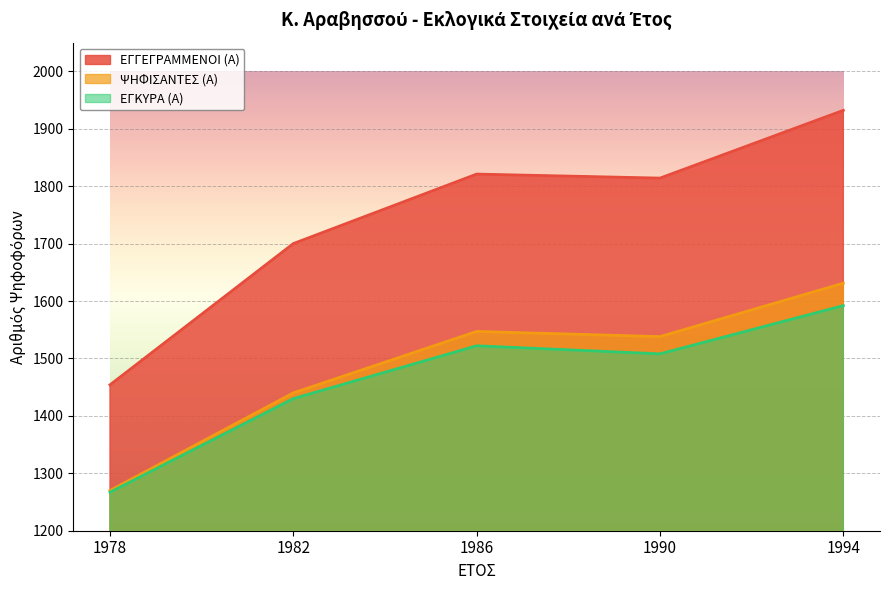

Read the ΕΓΚΥΡΑ (Α) value at 1990.

1508